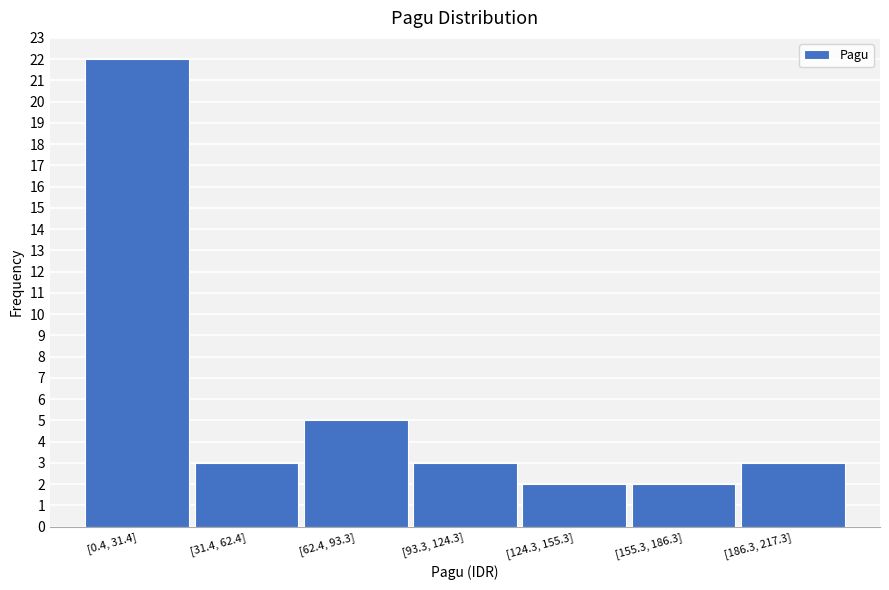

Reading right to left, list all the values displayed in this chart.

[186.3, 217.3]=3	[155.3, 186.3]=2	[124.3, 155.3]=2	[93.3, 124.3]=3	[62.4, 93.3]=5	[31.4, 62.4]=3	[0.4, 31.4]=22